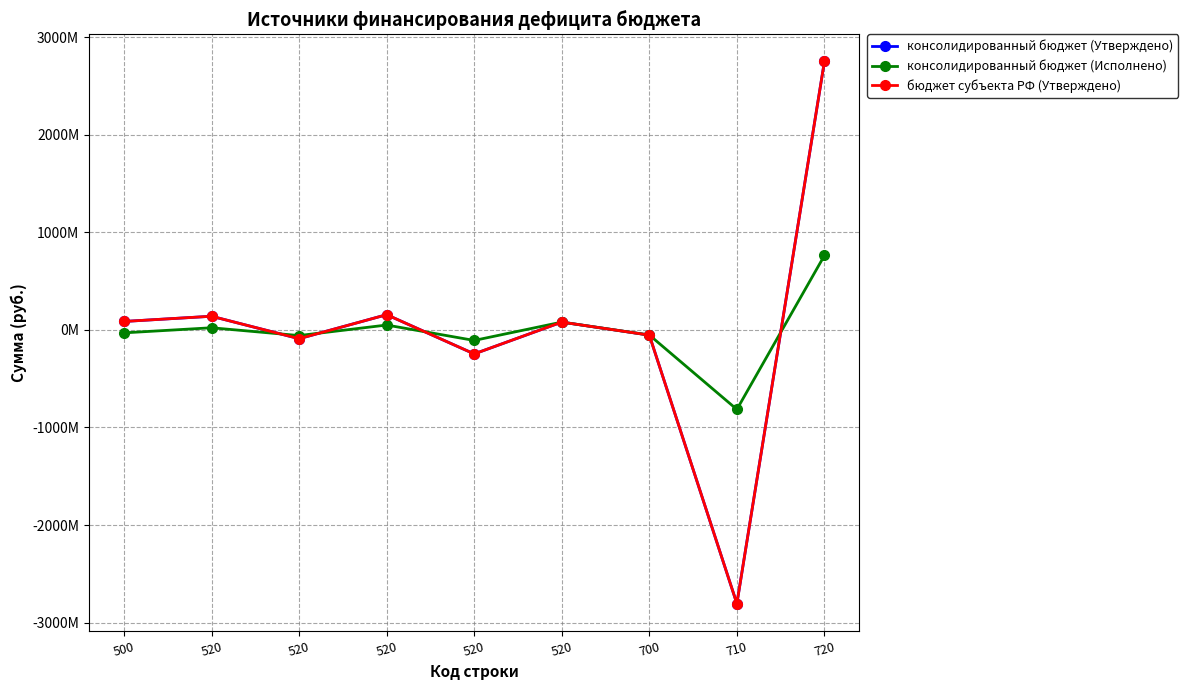

What is the difference between the highest and lowest values at 500?

116841246.2